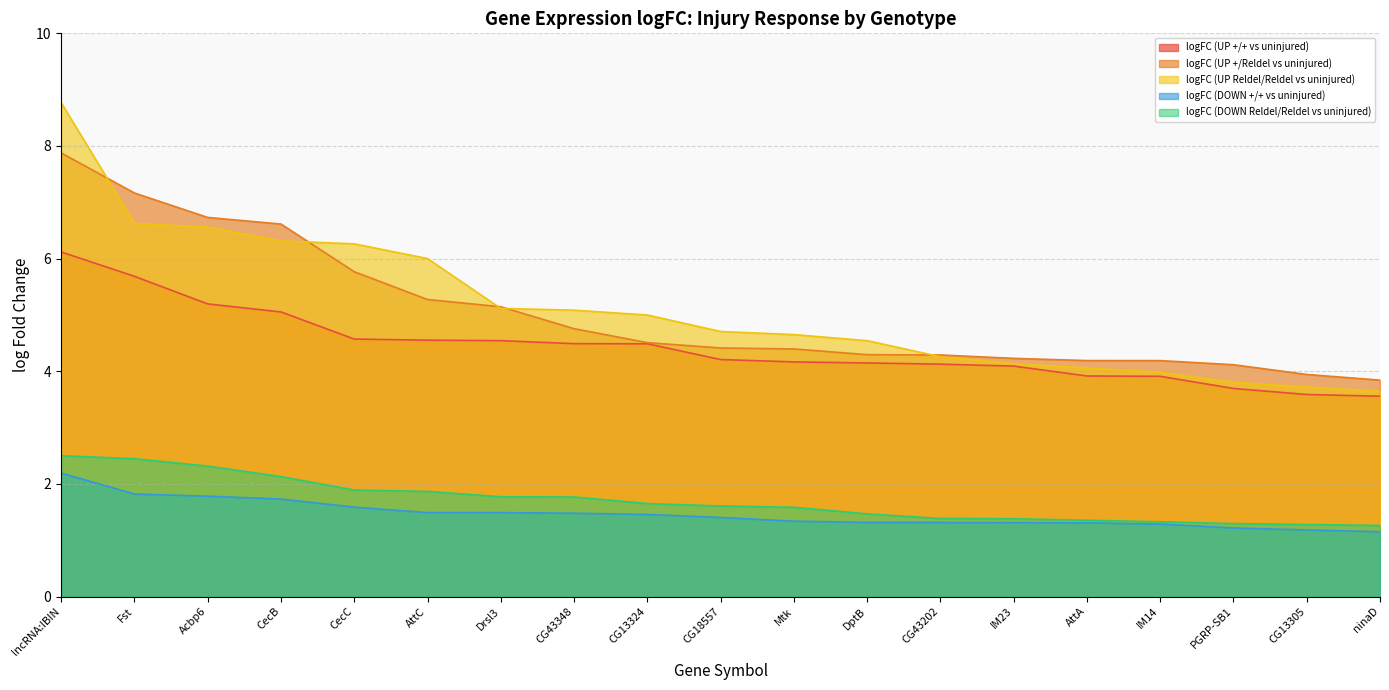

Between CG13324 and CG13305, which is larger?

CG13324